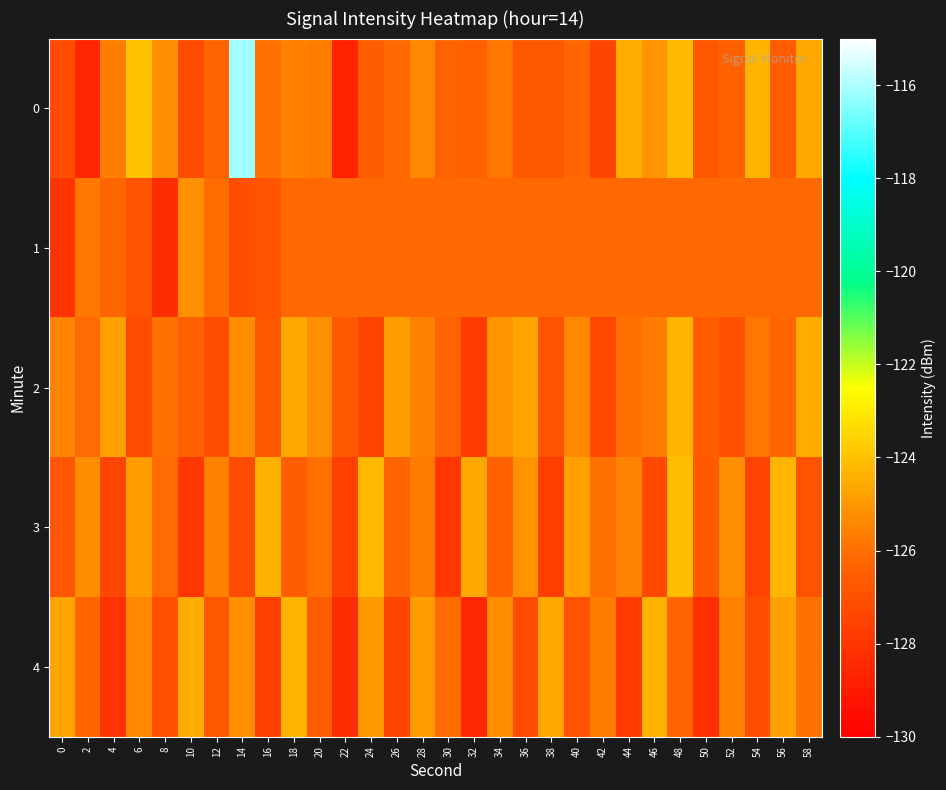

What is the total value across all series at 32?

-633.5